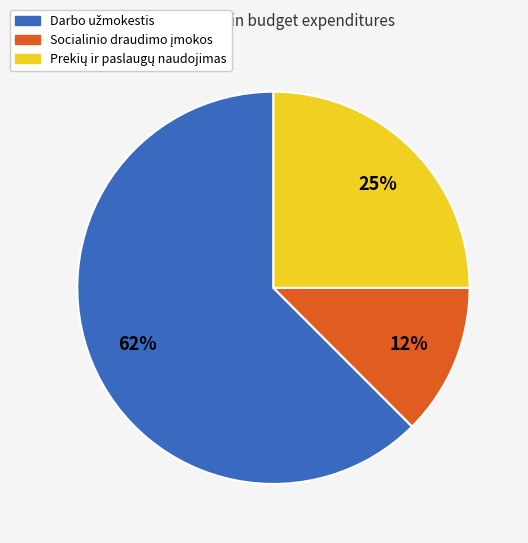

Is there any slice that represents more than half of the pie?

Yes